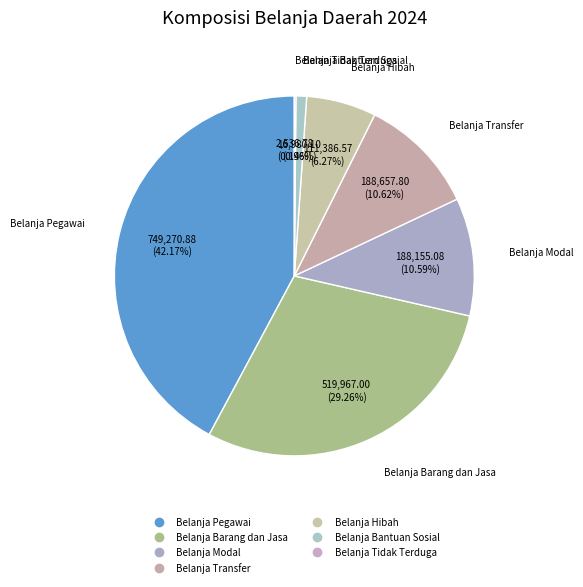

Combined, do Belanja Tidak Terduga and Belanja Transfer account for over 50%?

No